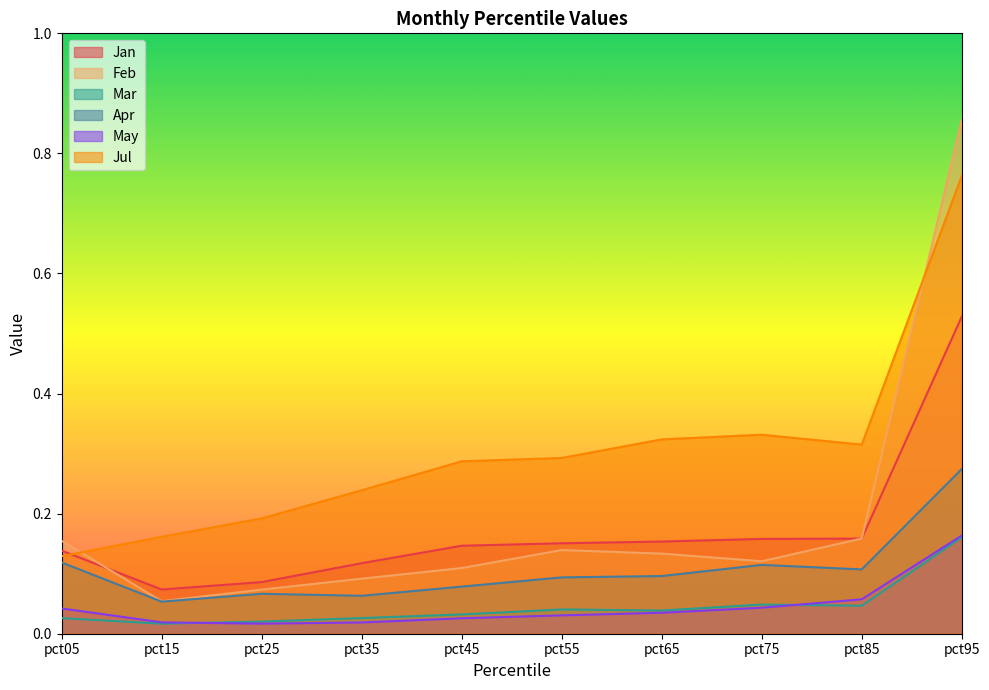

What are all the series names shown in the legend?

Jan, Feb, Mar, Apr, May, Jul